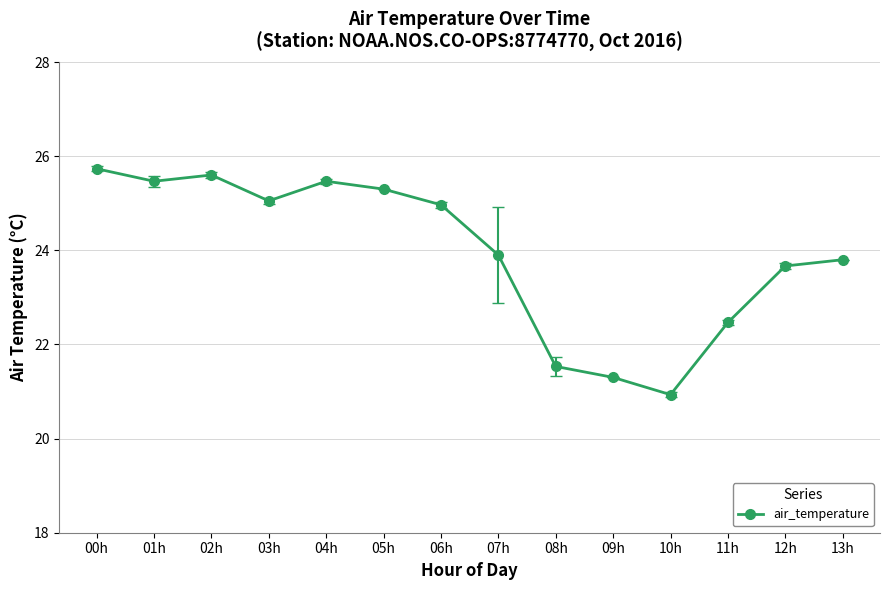

What position from the right is 13h?

1